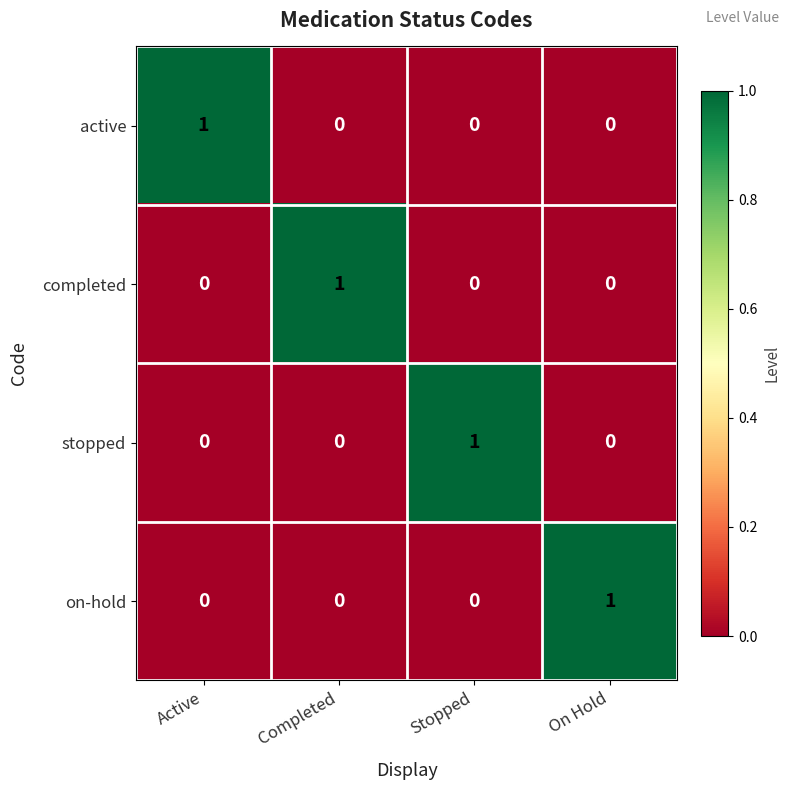

Is it true that active equals 0 at Active?

False